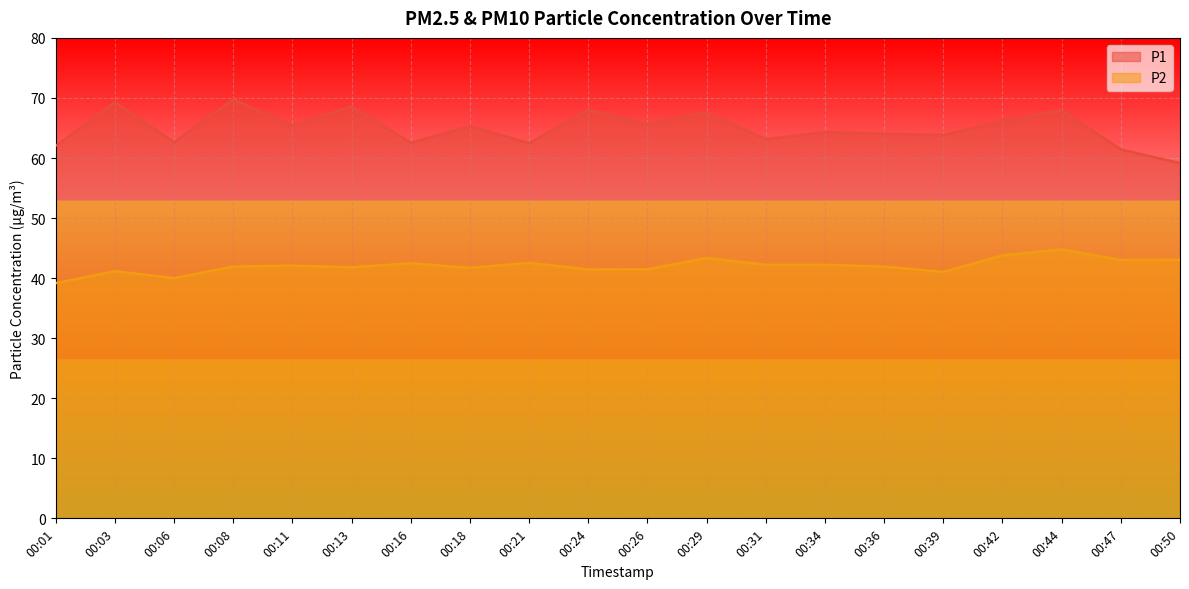

Reading right to left, list all the values displayed in this chart.

P1: 00:50=59.1	00:47=61.4	00:44=68.0	00:42=66.2	00:39=63.8	00:36=64.0	00:34=64.3	00:31=63.1	00:29=67.6	00:26=65.7	00:24=68.0	00:21=62.5	00:18=65.3	00:16=62.5	00:13=68.6	00:11=65.4	00:08=69.8	00:06=62.6	00:03=69.3	00:01=62.0
P2: 00:50=43.0	00:47=43.0	00:44=44.8	00:42=43.8	00:39=41.0	00:36=41.9	00:34=42.2	00:31=42.2	00:29=43.4	00:26=41.5	00:24=41.5	00:21=42.5	00:18=41.7	00:16=42.5	00:13=41.8	00:11=42.1	00:08=41.9	00:06=40.0	00:03=41.1	00:01=39.2